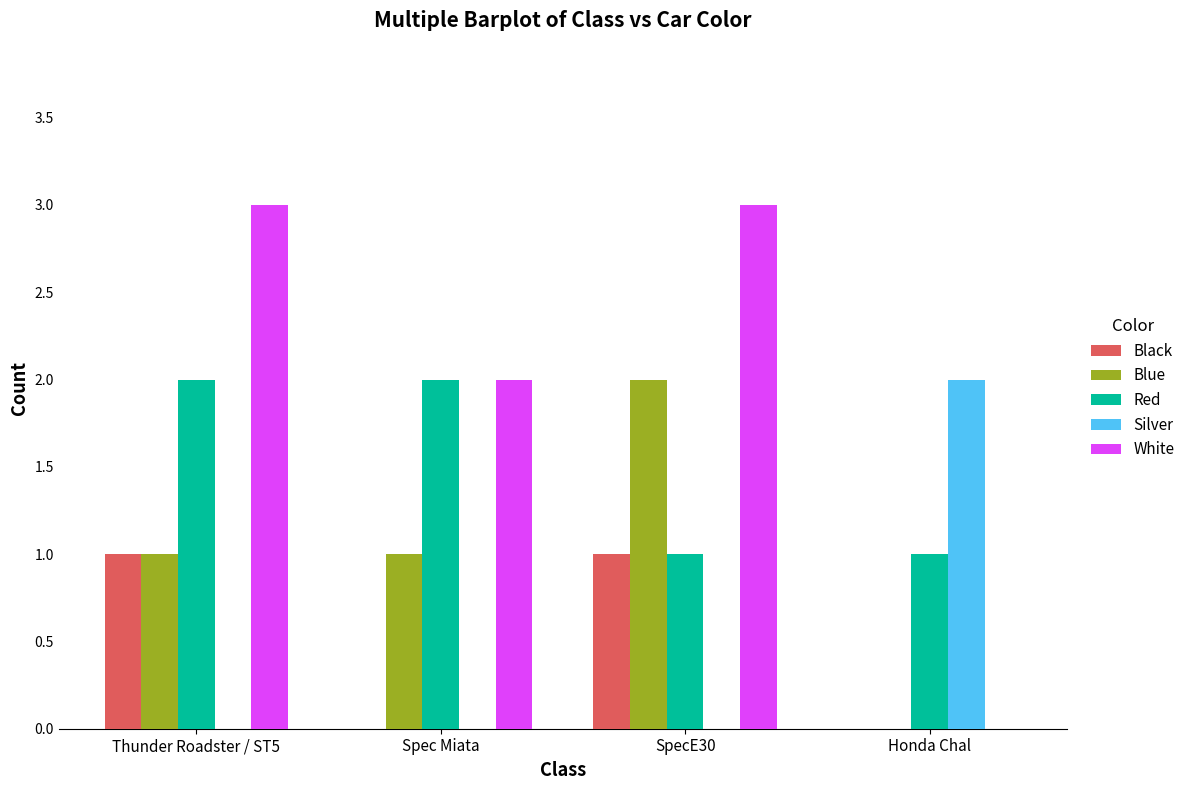

True or false: Blue has a value of 4 at SpecE30.

False